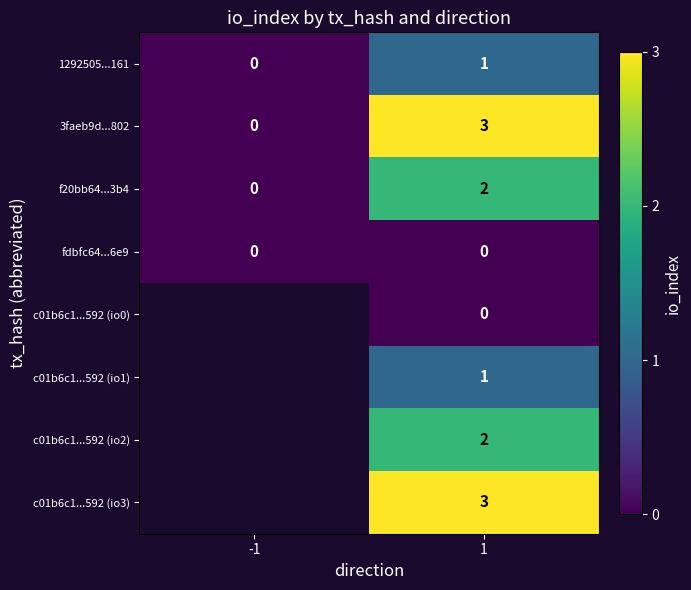

Rank the categories by f20bb64...3b4 value from highest to lowest.

1, -1